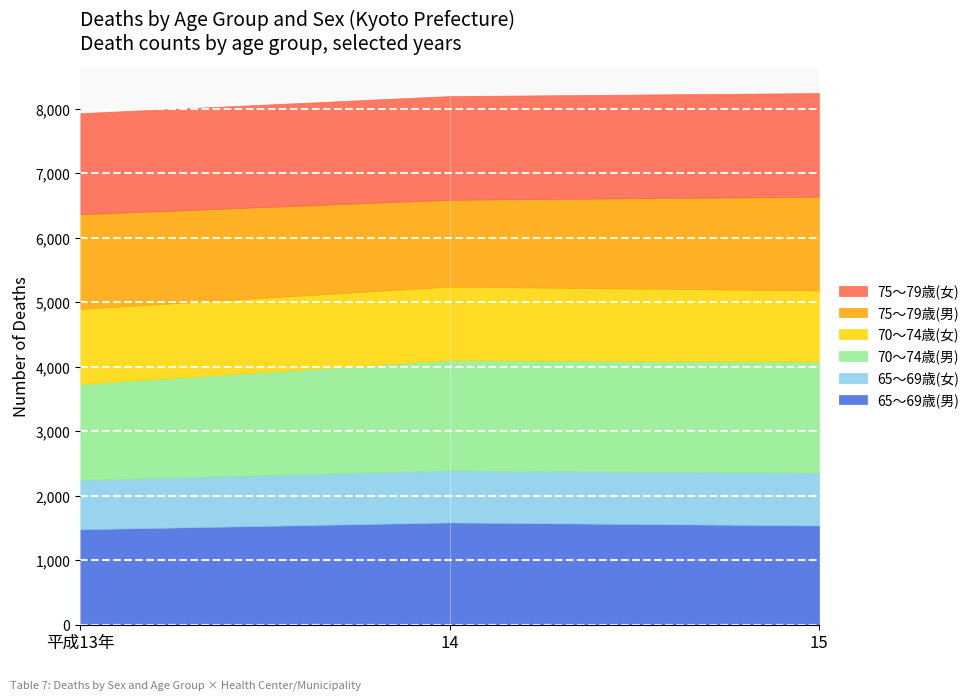

What is the maximum value for 75～79歳(男)?

1468